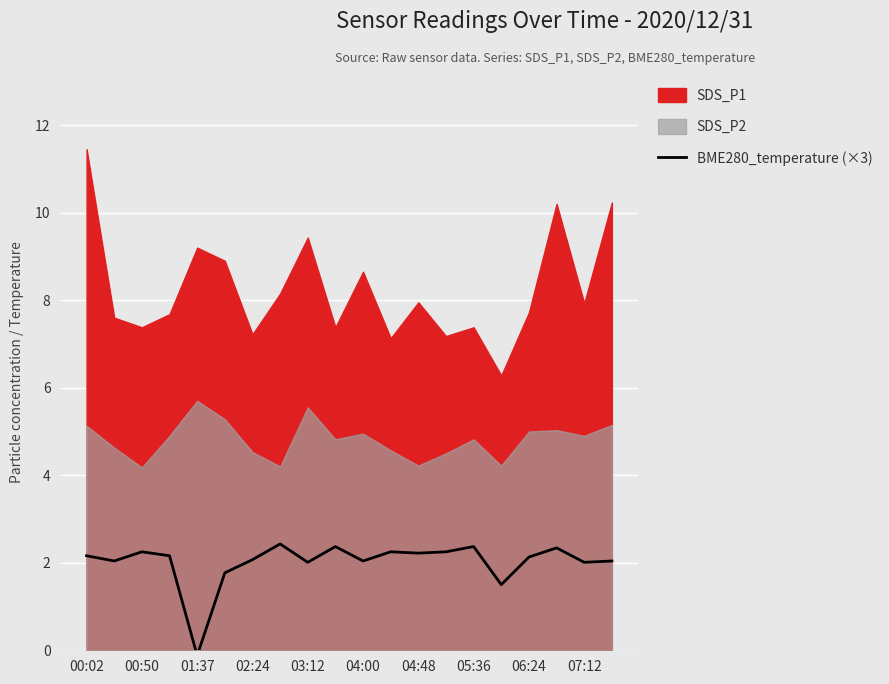

How many lines are shown in the chart?

1